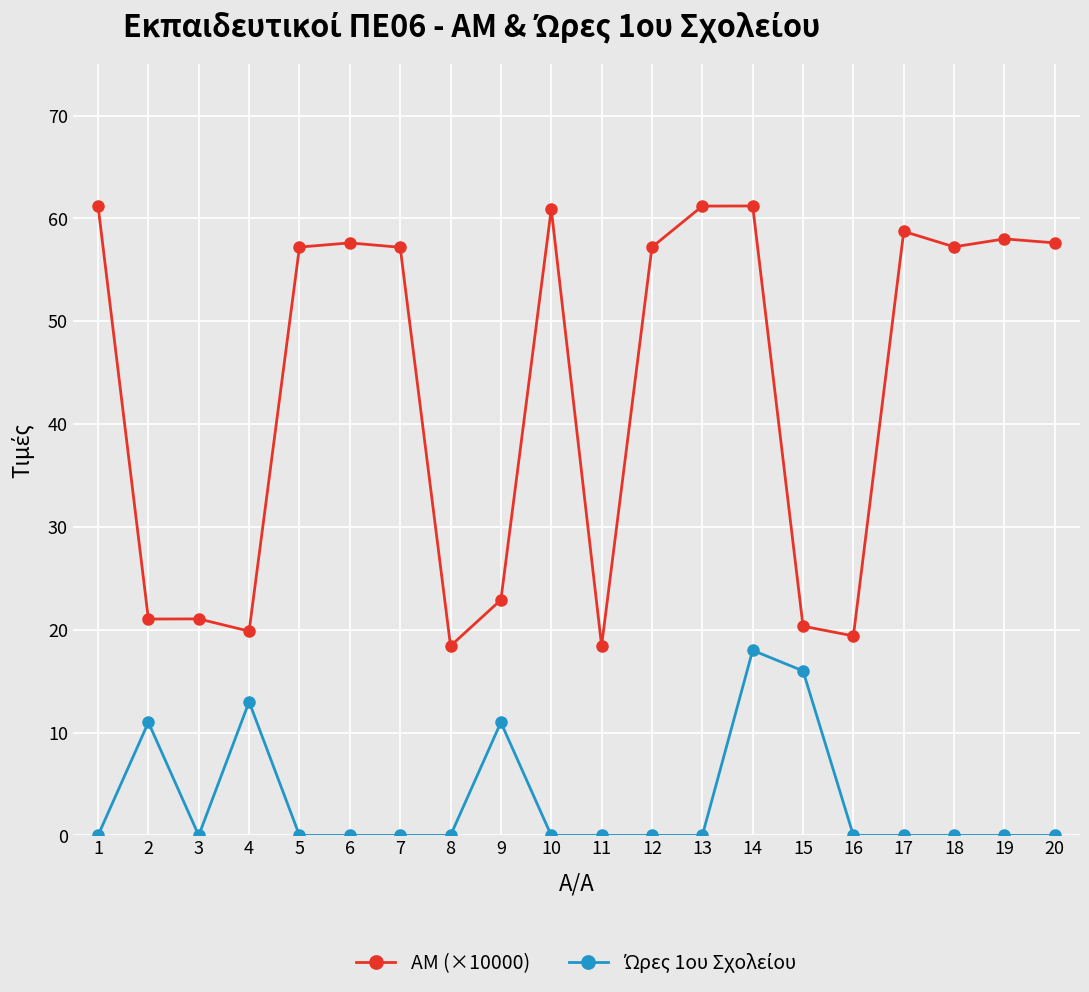

True or false: ΑΜ (×10000) has more than 1 points higher than both neighbors.

True